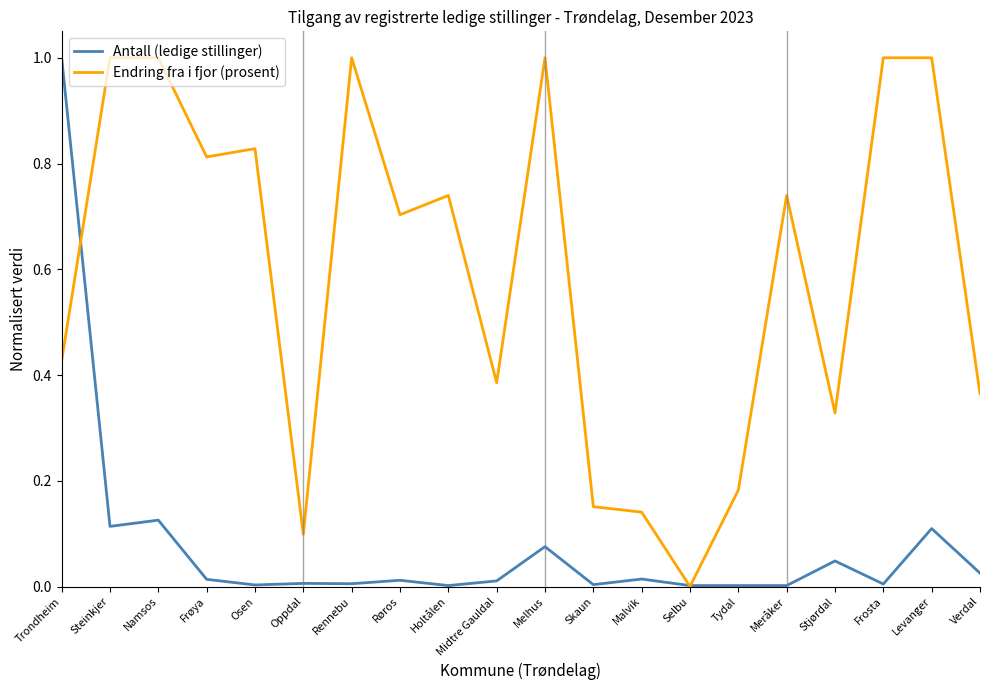

Rank the series at Malvik from lowest to highest value.

Antall (ledige stillinger), Endring fra i fjor (prosent)